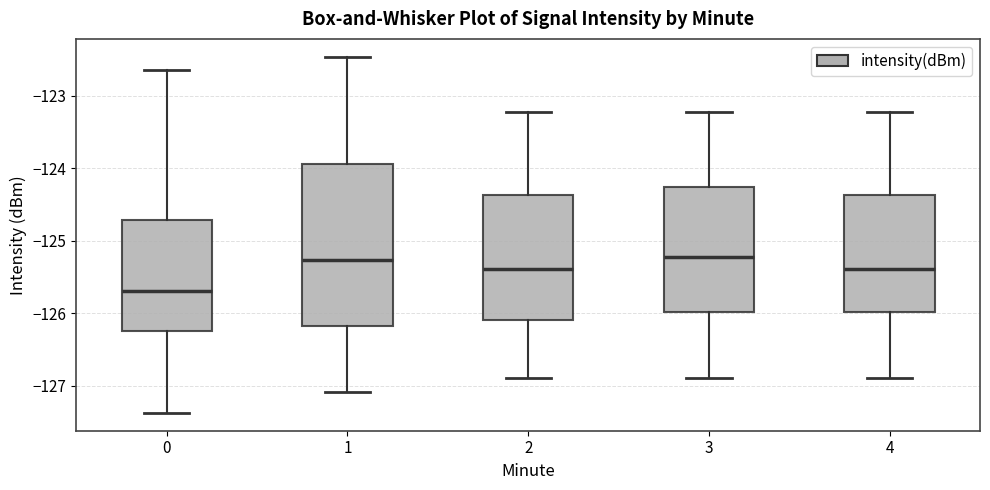

Reading left to right, read every box against the y-axis: the position of its median line, the range the box covers, and the ends of its whiskers. The values are not printed on the chart, so give them approximately, as read against the axis.

0: median -125.7, box -126.2 to -124.7, whiskers -127.4 to -122.7
1: median -125.3, box -126.2 to -123.9, whiskers -127.1 to -122.5
2: median -125.4, box -126.1 to -124.4, whiskers -126.9 to -123.2
3: median -125.2, box -126.0 to -124.3, whiskers -126.9 to -123.2
4: median -125.4, box -126.0 to -124.4, whiskers -126.9 to -123.2